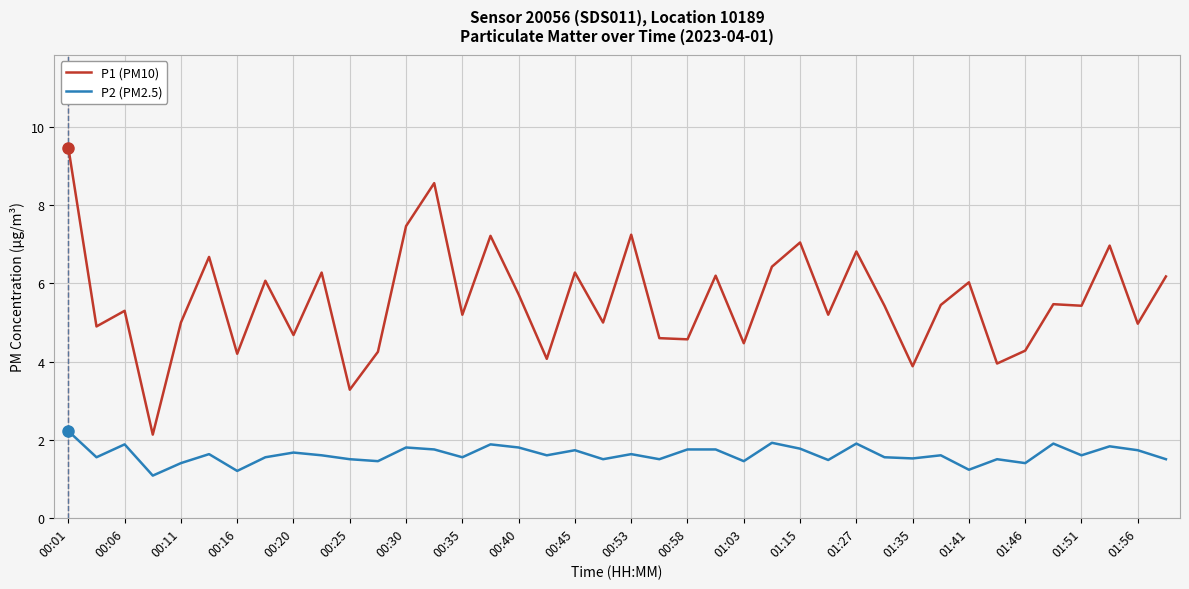

Which series has the largest range (max minus min)?

P1 (PM10)